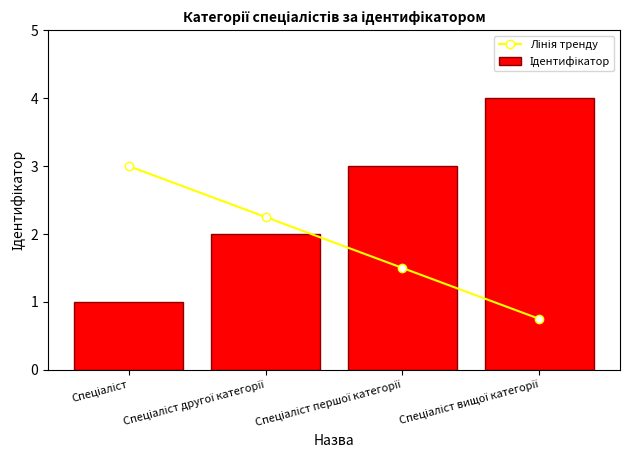

Which series has the largest range (max minus min)?

Ідентифікатор